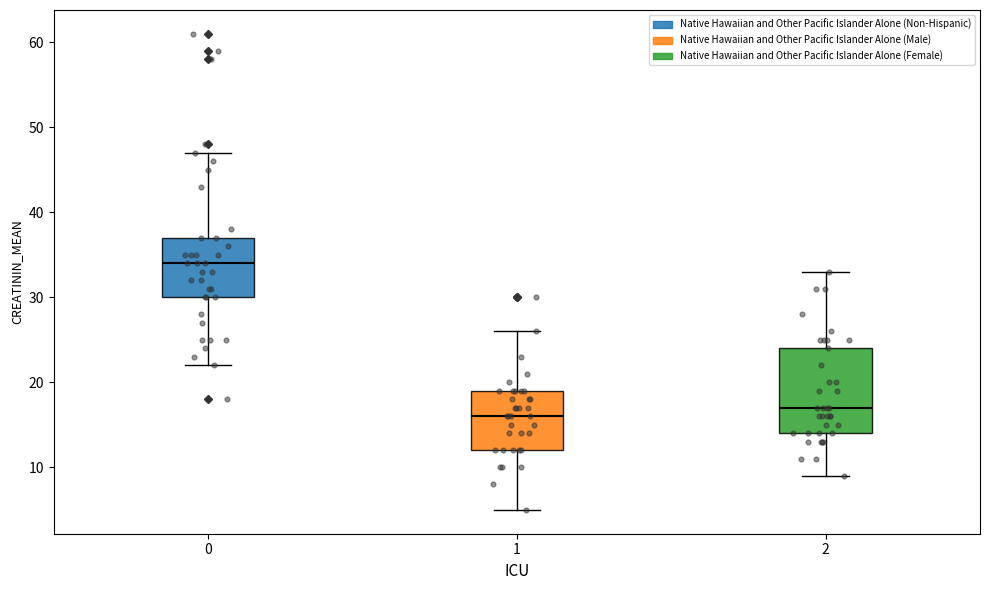

Which box's median line is the lowest?

1